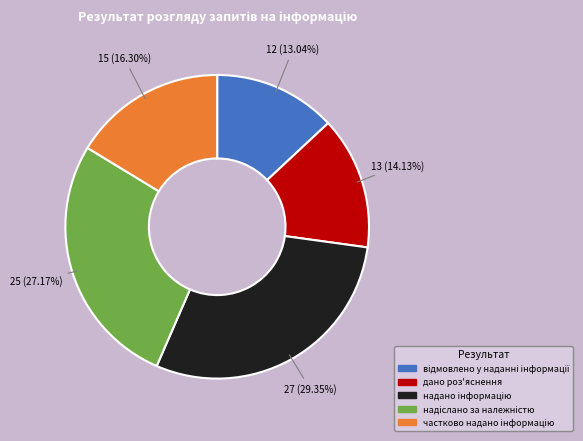

To the nearest percent, what is the average slice percentage?

20%